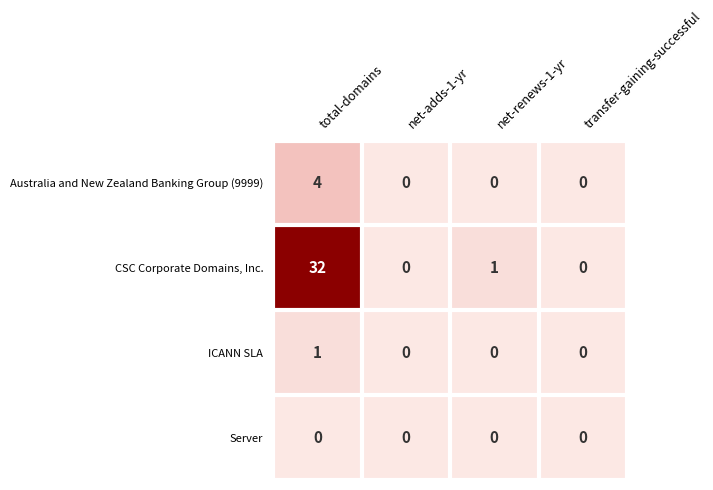

Is it true that Australia and New Zealand Banking Group (9999) equals -1 at net-adds-1-yr?

False